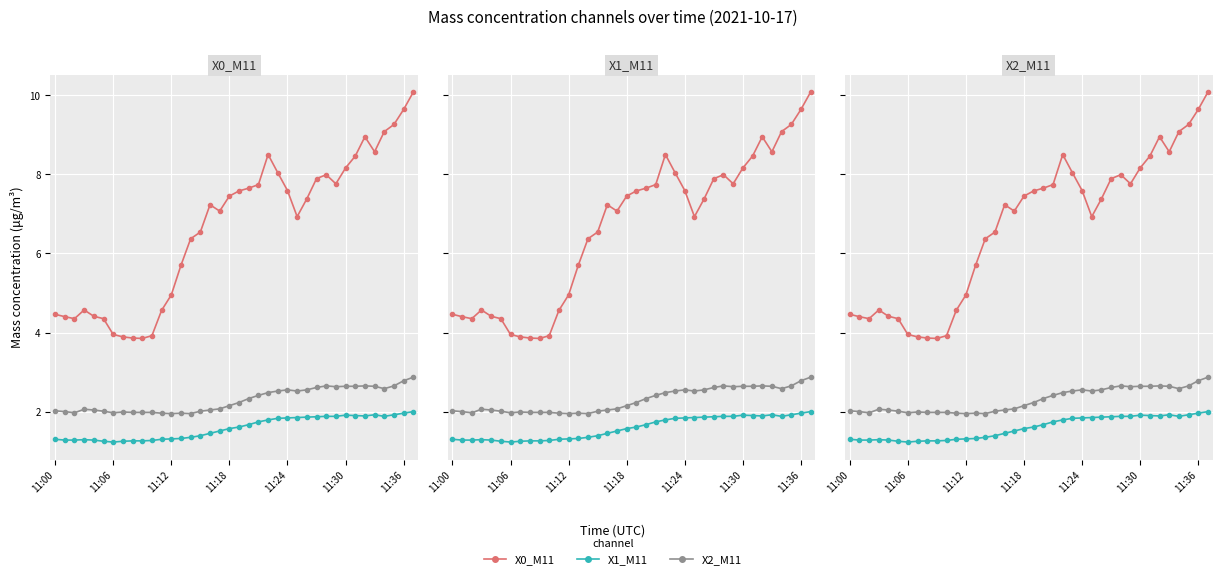

What is the spread (max minus min) of values at 11:00?

3.2